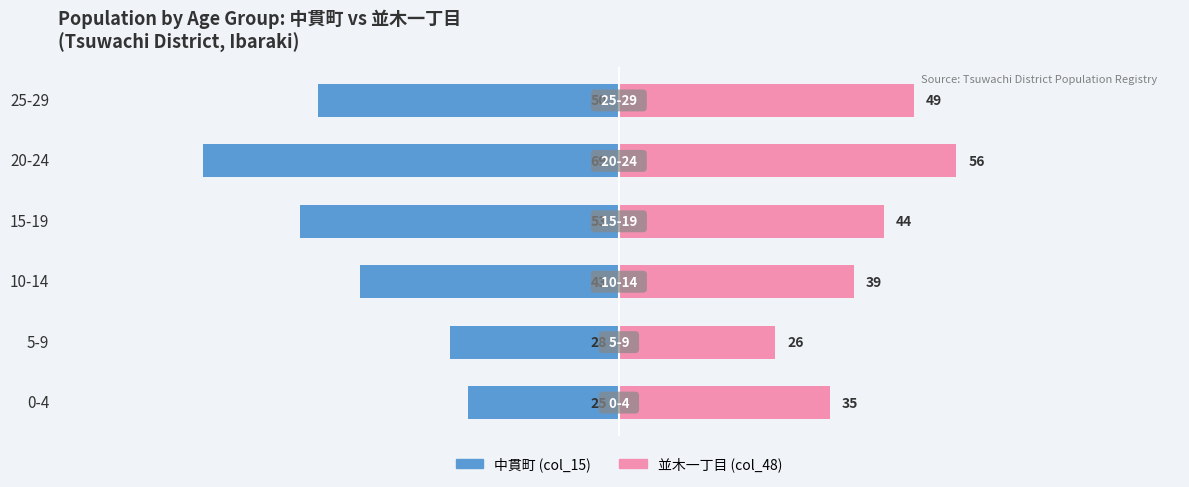

What value does the col_15 (中貫町・女) series have at 0-4, to the nearest 5?

-25